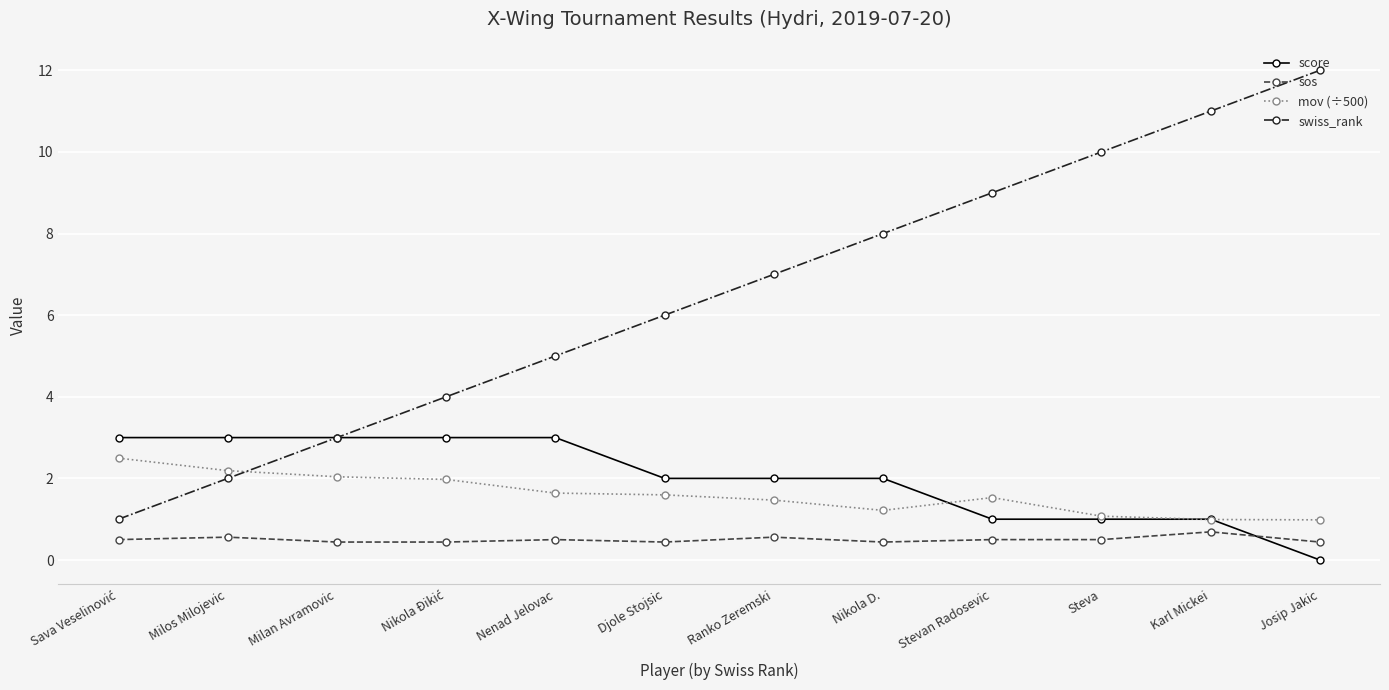

What are all the series names shown in the legend?

score, sos, mov (÷500), swiss_rank